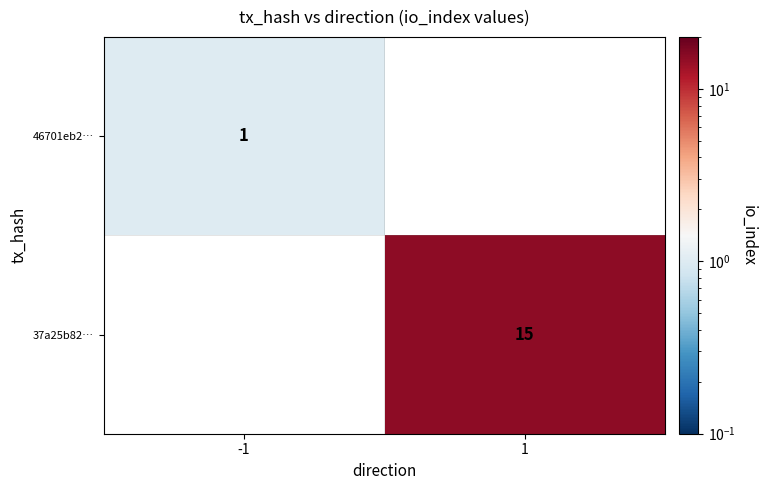

True or false: 46701eb2… has a value of 2 at -1.

False